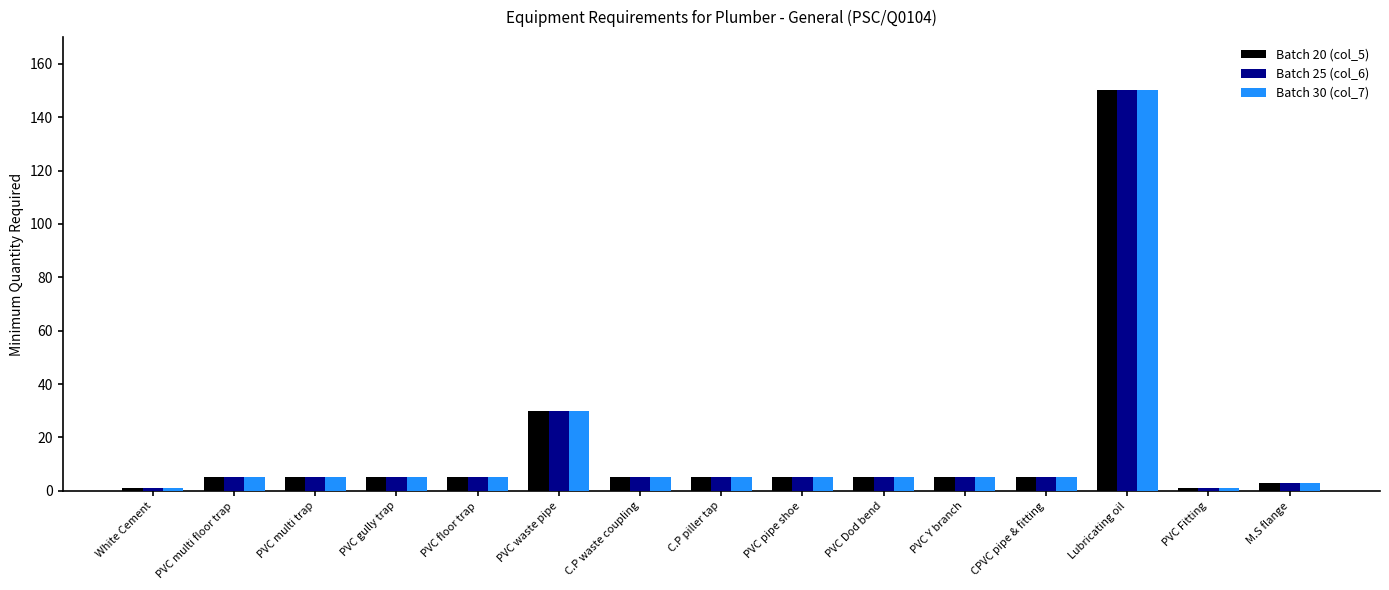

At which category is the sum across all series the highest?

Lubricating oil